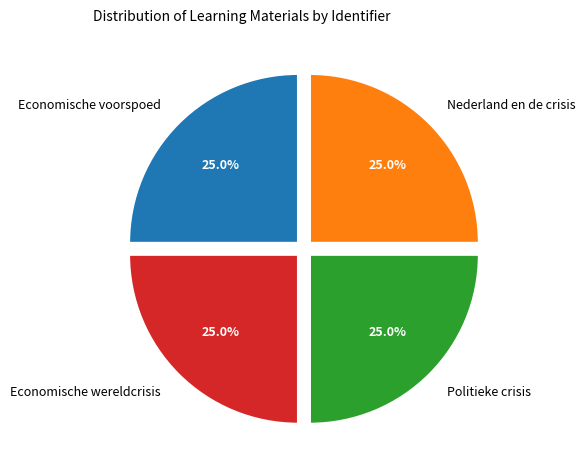

Combined, what portion of the pie is Politieke crisis and Economische voorspoed?

50.0%